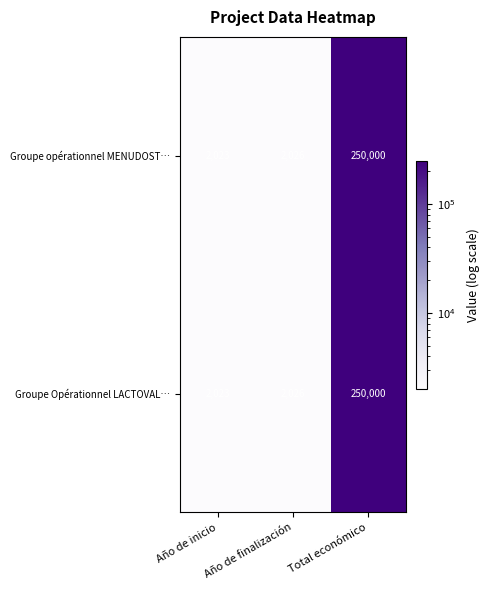

The value of Groupe Opérationnel LACTOVAL… at Año de inicio is 2023. True or false?

True